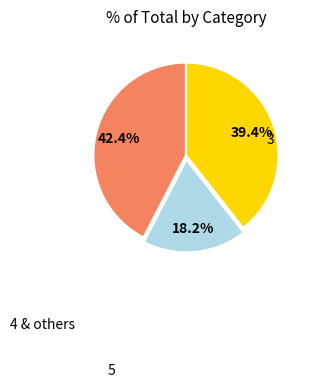

Is there any slice that represents more than half of the pie?

No